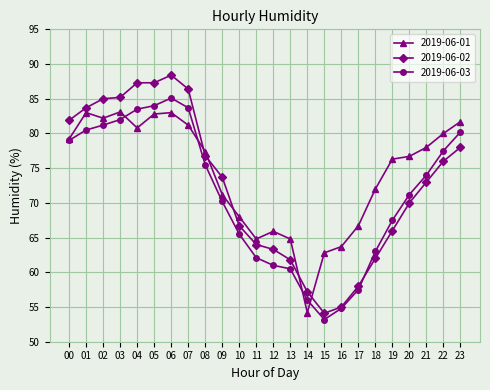

After their last crossing, which series has the higher values: 2019-06-02 or 2019-06-03?

2019-06-03